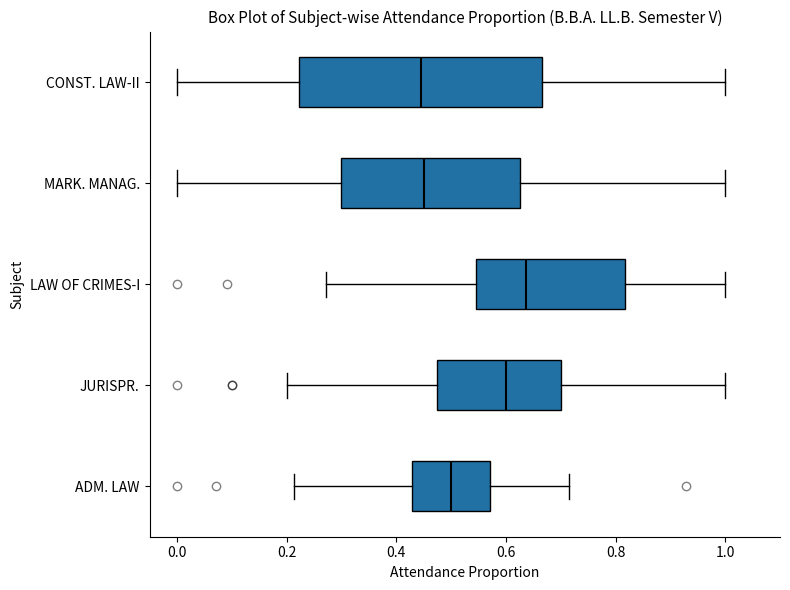

Reading bottom to top, read every box against the x-axis: the position of its median line, the range the box covers, and the ends of its whiskers. The values are not printed on the chart, so give them approximately, as read against the axis.

ADM. LAW: median 0.50, box 0.42 to 0.58, whiskers 0.22 to 0.72
JURISPR.: median 0.60, box 0.48 to 0.70, whiskers 0.20 to 1.00
LAW OF CRIMES-I: median 0.64, box 0.54 to 0.82, whiskers 0.28 to 1.00
MARK. MANAG.: median 0.46, box 0.30 to 0.62, whiskers 0.00 to 1.00
CONST. LAW-II: median 0.44, box 0.22 to 0.66, whiskers 0.00 to 1.00